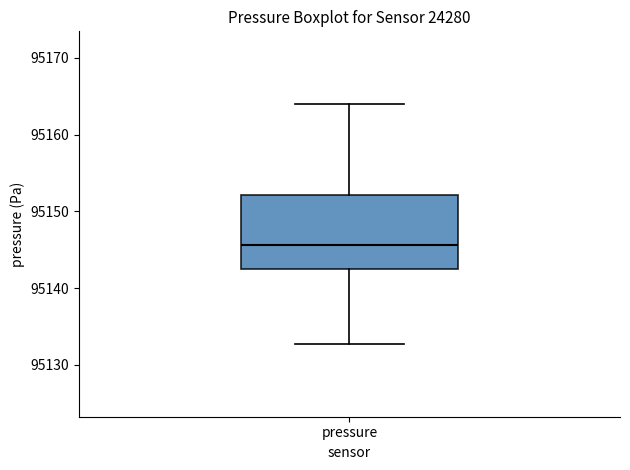

Read this box plot against the y-axis: the position of the median line, the range covered by the box, and the ends of both whiskers. The values are not printed on the chart, so give them approximately, as read against the axis.

median 95146, box 95143 to 95152, whiskers 95133 to 95164